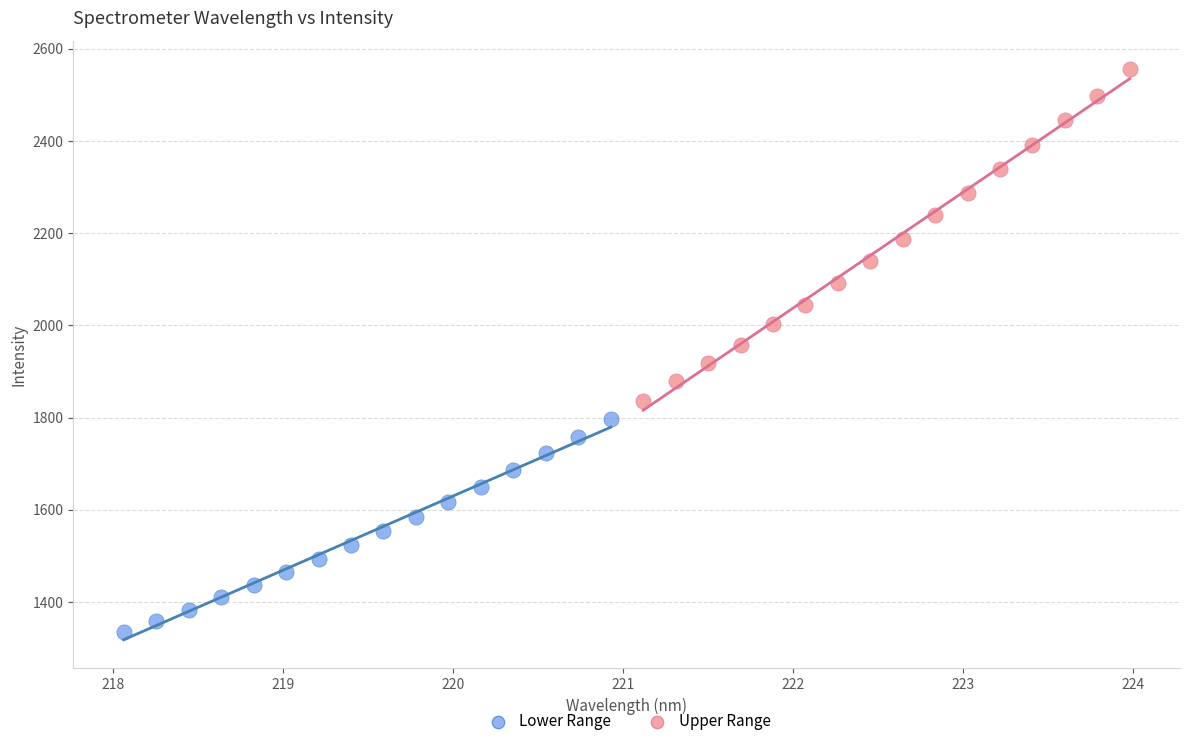

Which series reaches the maximum Y coordinate?

Upper Range